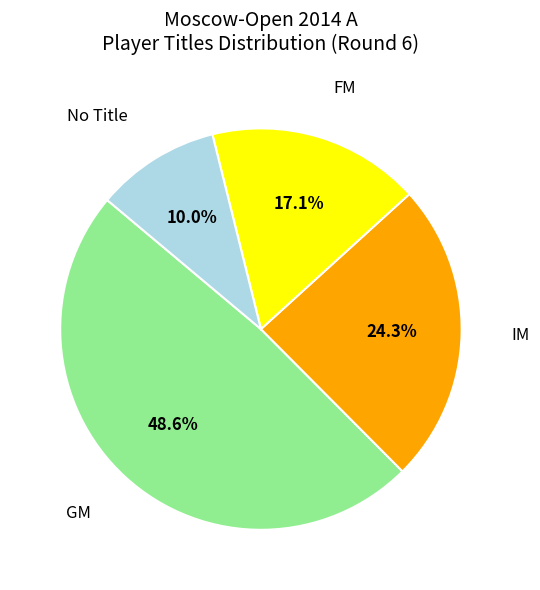

Does GM account for over 50% of the chart?

No